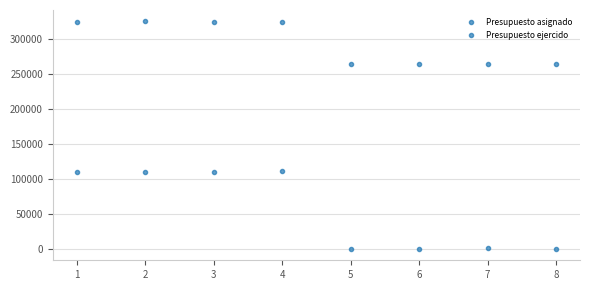

At which category does Presupuesto asignado reach its first local peak?

4